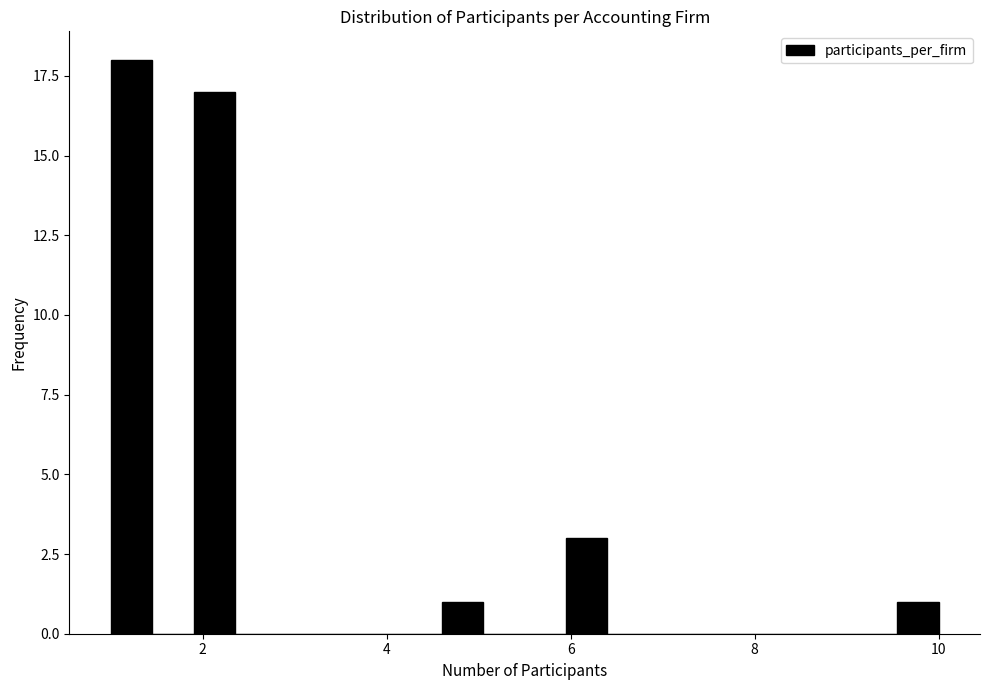

Read against the x-axis, roughly where is the centre of the tallest bar?

1.2